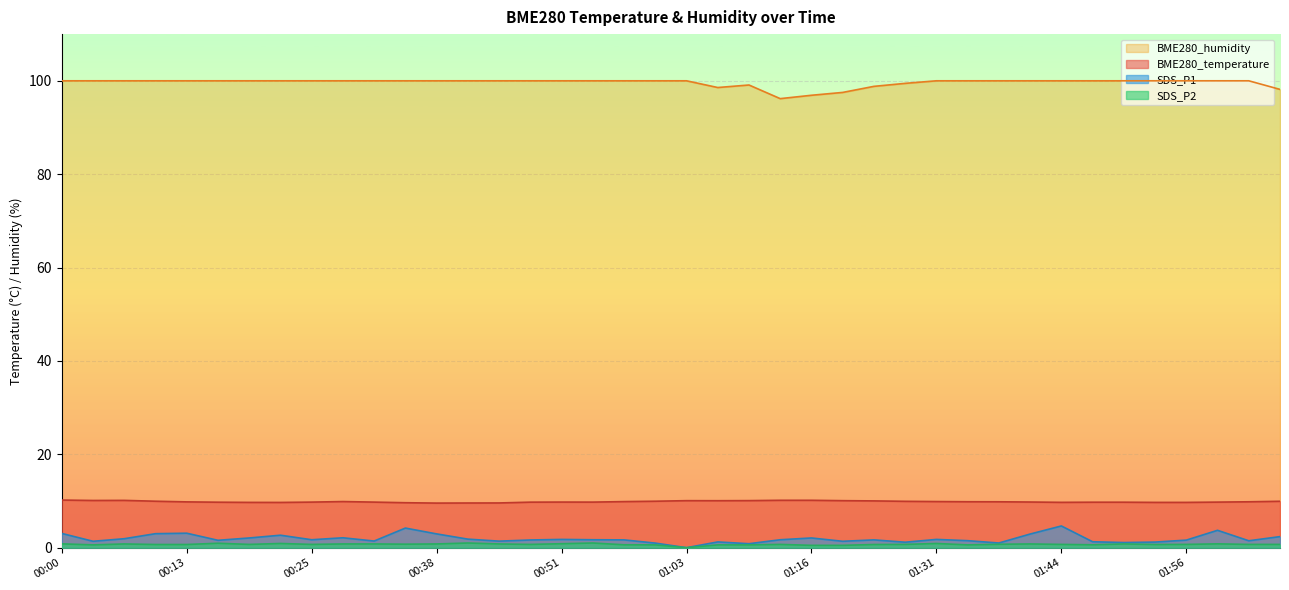

Which label corresponds to the smallest value in the chart?

01:03